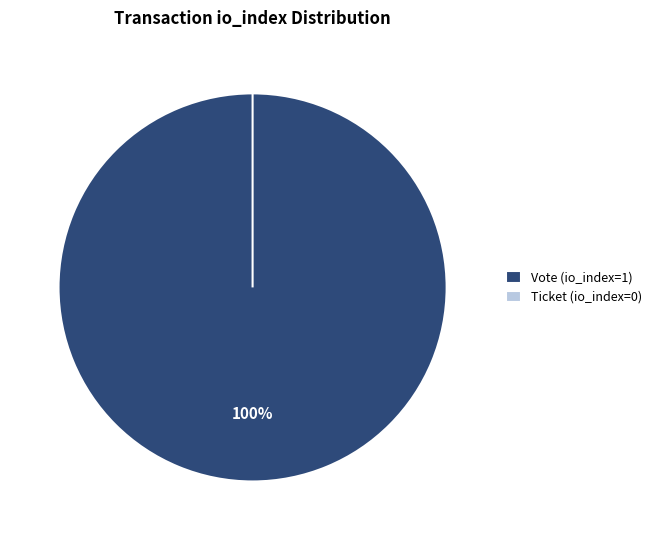

How many segments does this pie chart have?

2